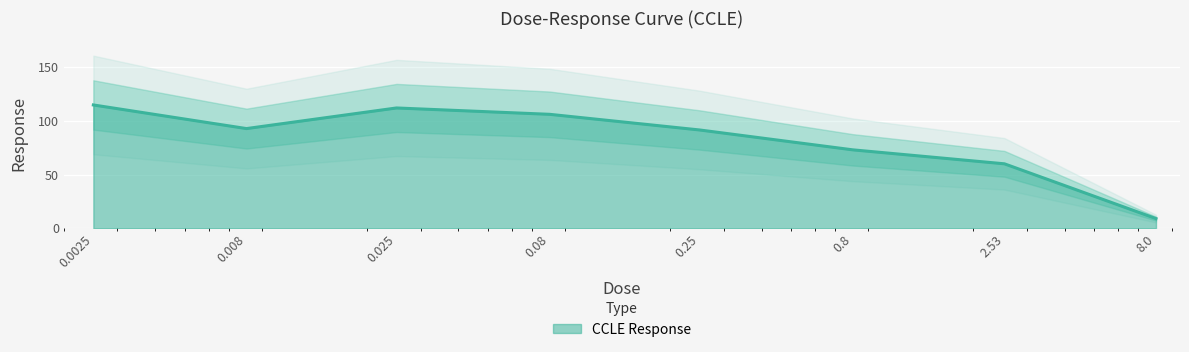

What position from the left is 0.08?

4